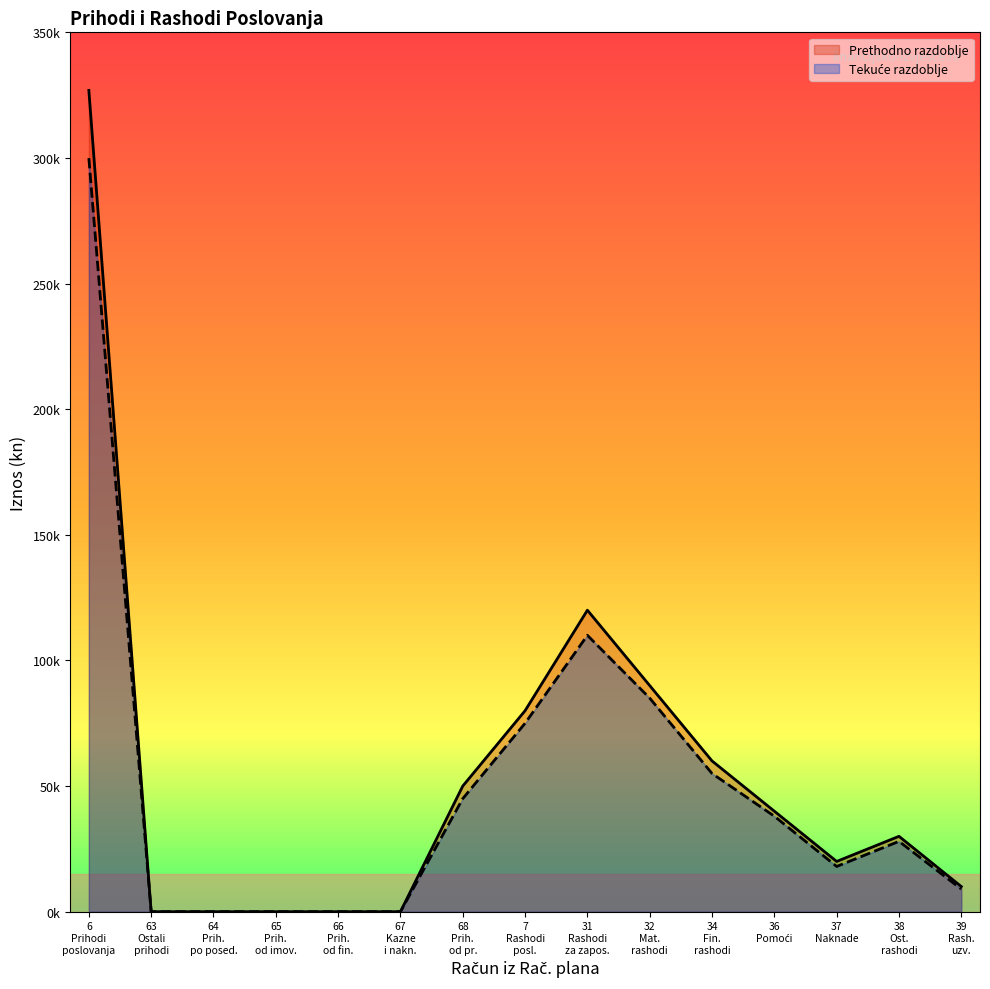

How many lines are shown in the chart?

2